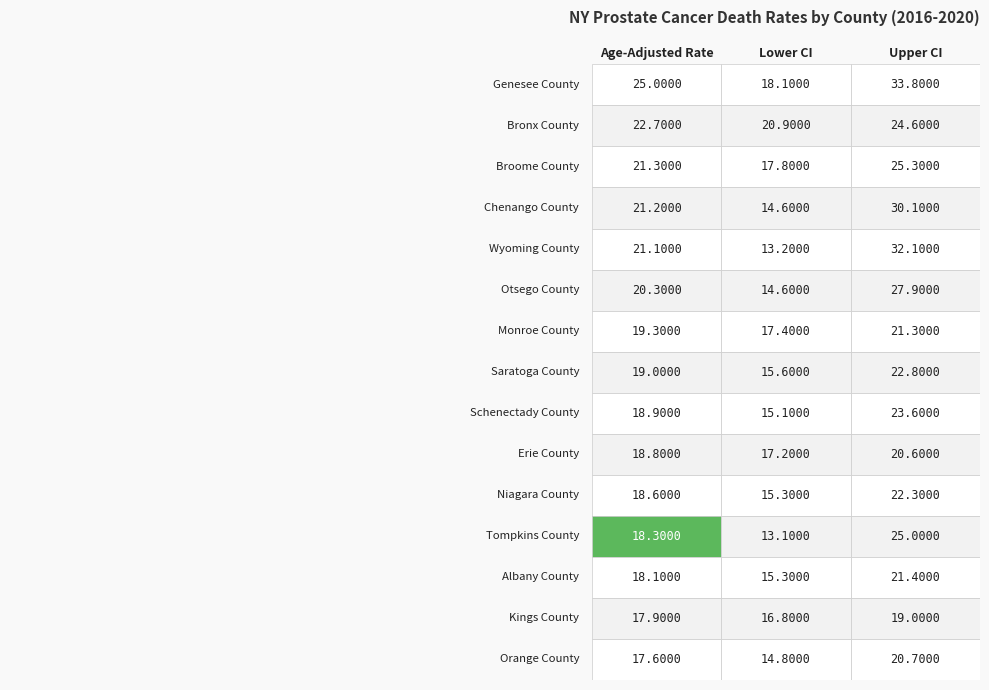

At how many categories does at least one series exceed 19?

3